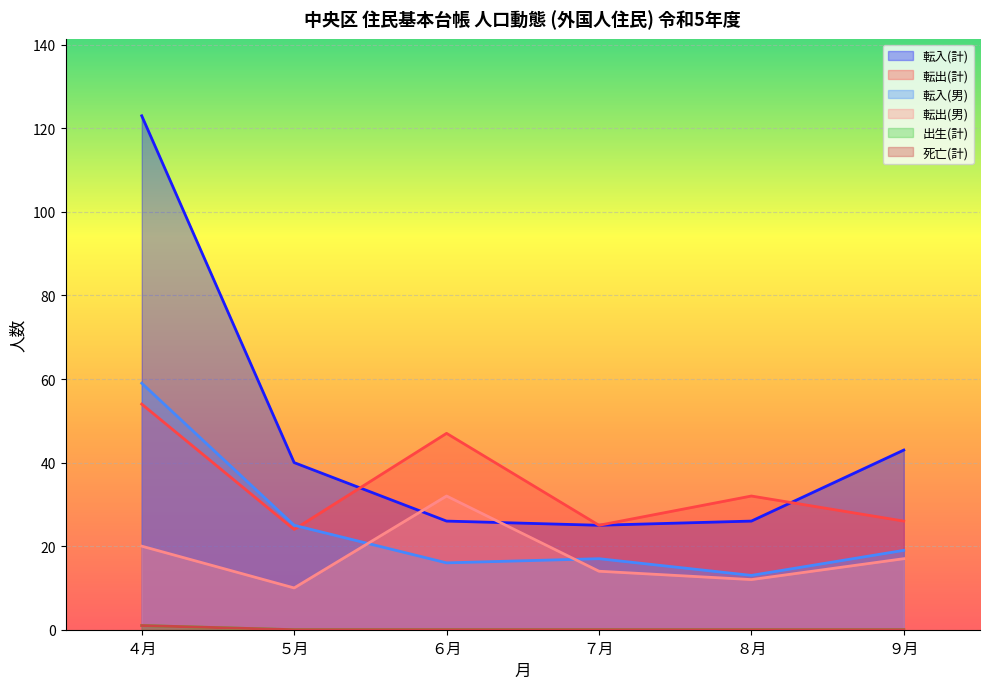

How many 死亡(計) values are between 0 and 1?

6